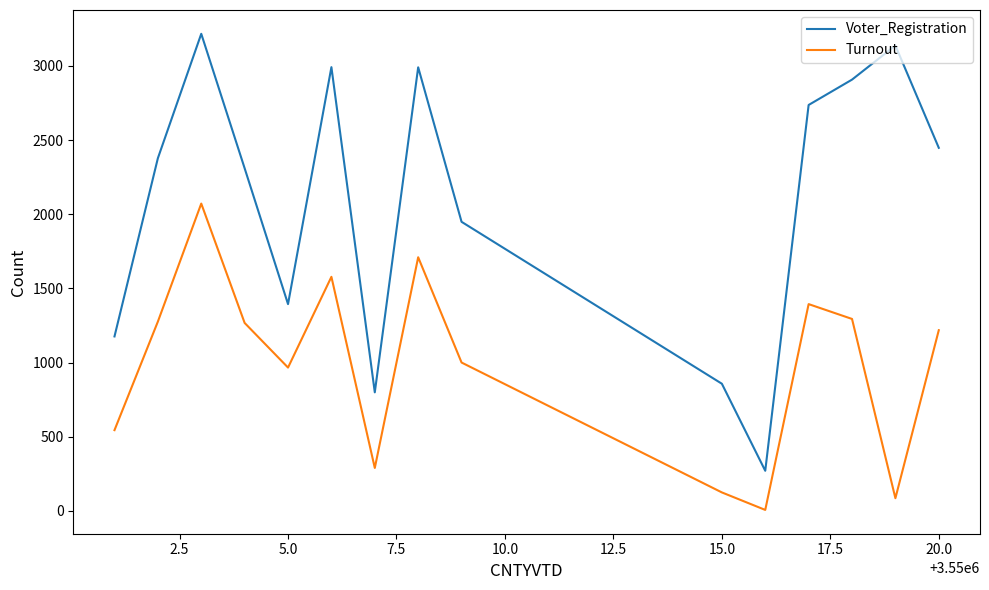

Which series has the largest total across all categories?

Voter_Registration